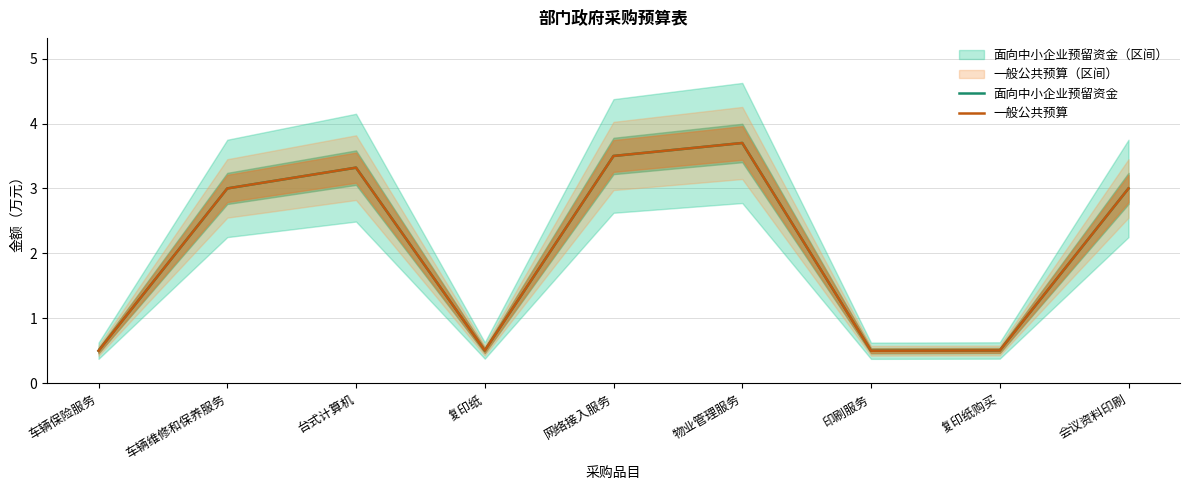

In 一般公共预算, how many points are higher than both neighbors (excluding endpoints)?

2